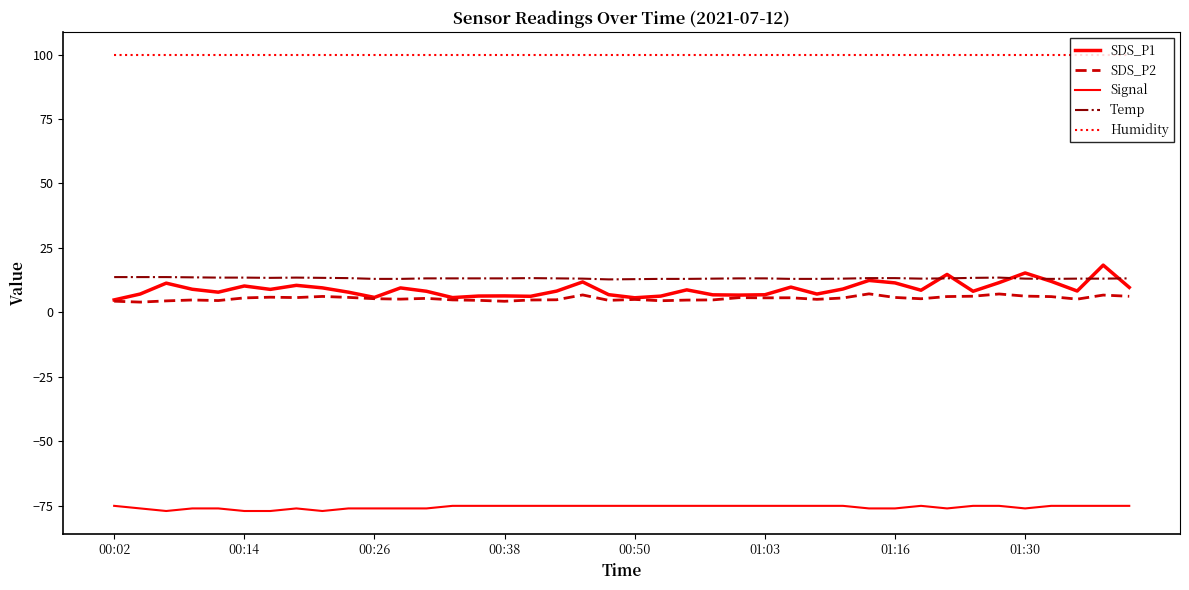

Does the chart have visible grid lines?

No